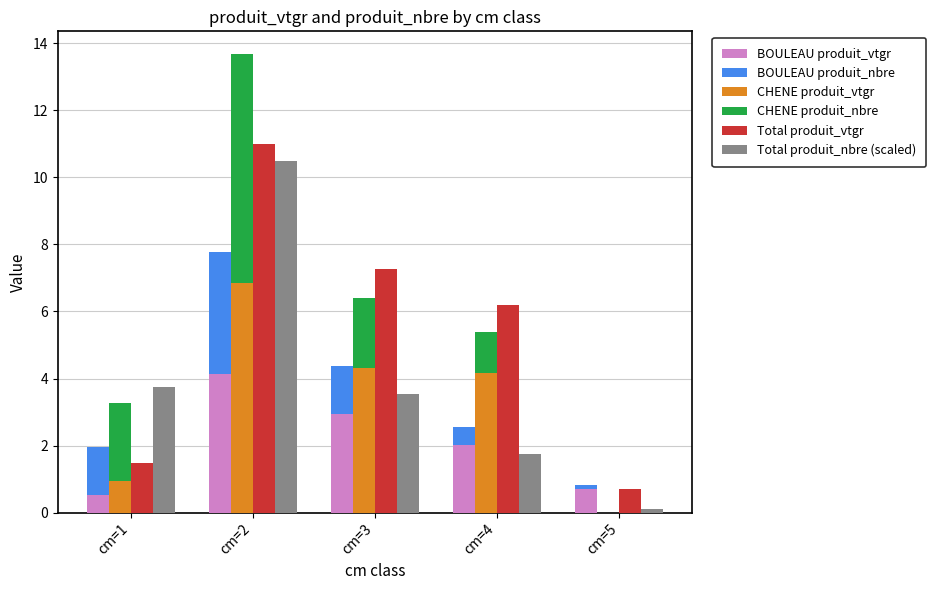

Reading right to left, what are all the values shown in this chart?

BOULEAU produit_vtgr: 0.7	2.0	3.0	4.1	0.5
BOULEAU produit_nbre: 0.1	0.6	1.4	3.6	1.4
CHENE produit_vtgr: 0.0	4.2	4.3	6.8	0.9
CHENE produit_nbre: 0.0	1.2	2.1	6.8	2.3
Total produit_vtgr: 0.7	6.2	7.3	11.0	1.5
Total produit_nbre (scaled): 0.1	1.8	3.5	10.5	3.7